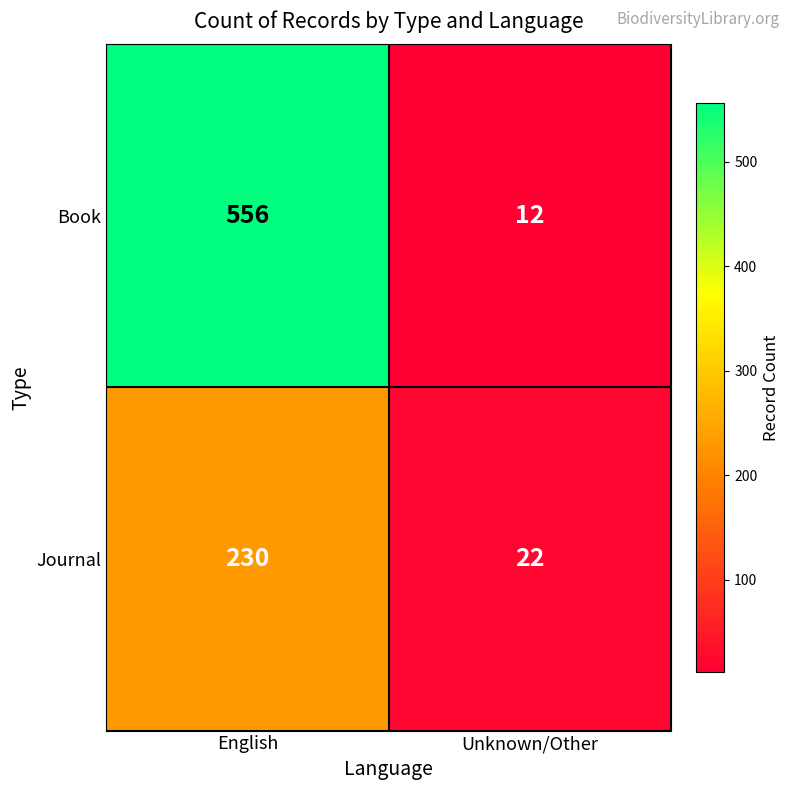

What is the minimum value for Book?

12